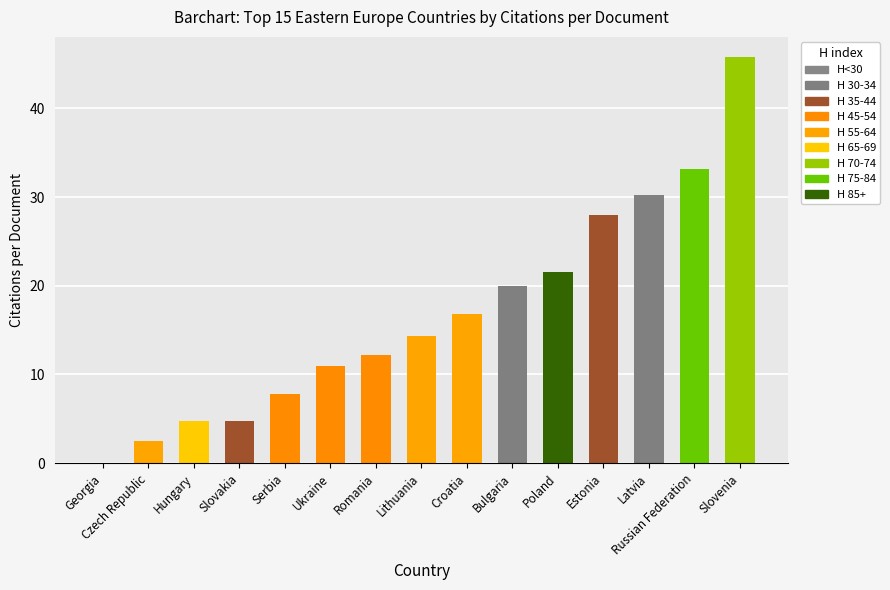

Where is the data nearest to the value 22?

Poland